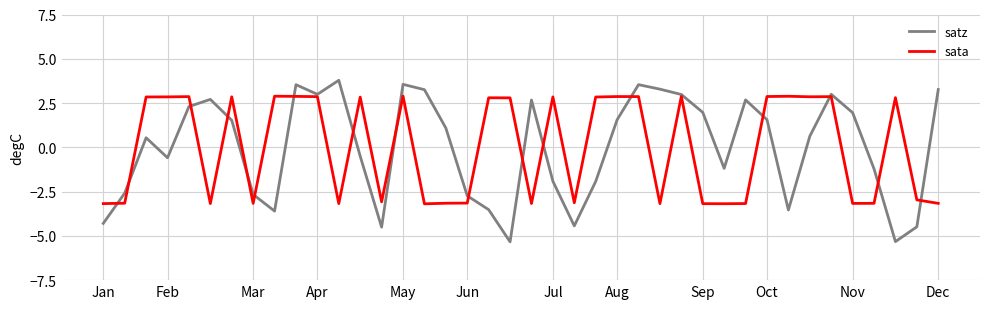

Rank the series by their maximum value, from highest to lowest.

satz, sata